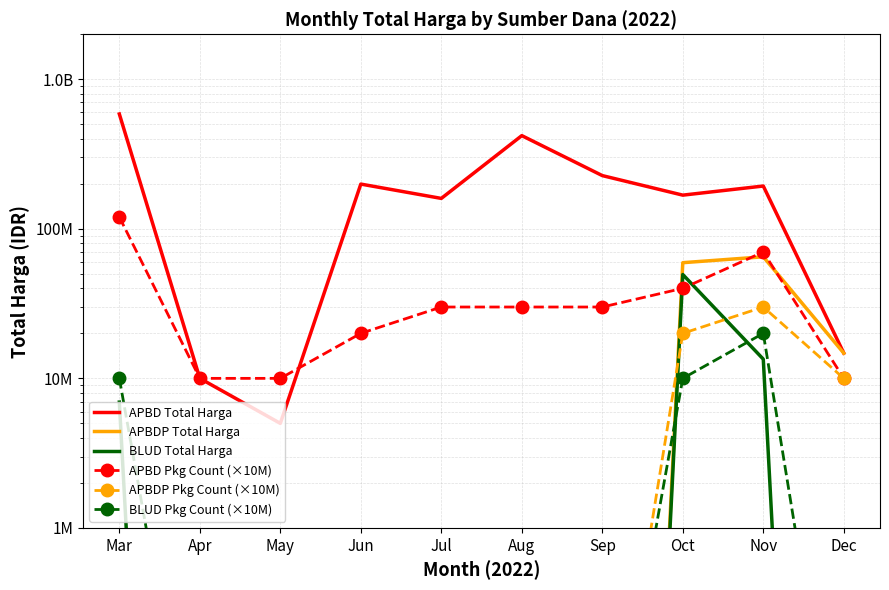

True or false: APBD Pkg Count (×10M) and APBDP Pkg Count (×10M) intersect in this chart.

False